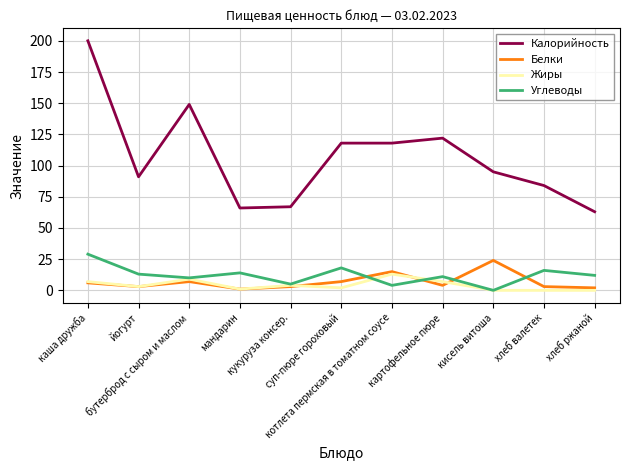

Reading left to right, transcribe all the data shown in this chart.

Калорийность: 200	91	149	66	67	118	118	122	95	84	63
Белки: 6	3	7	1	3	7	15	4	24	3	2
Жиры: 7	3	9	1	4	2	13	7	0	0	0
Углеводы: 29	13	10	14	5	18	4	11	0	16	12